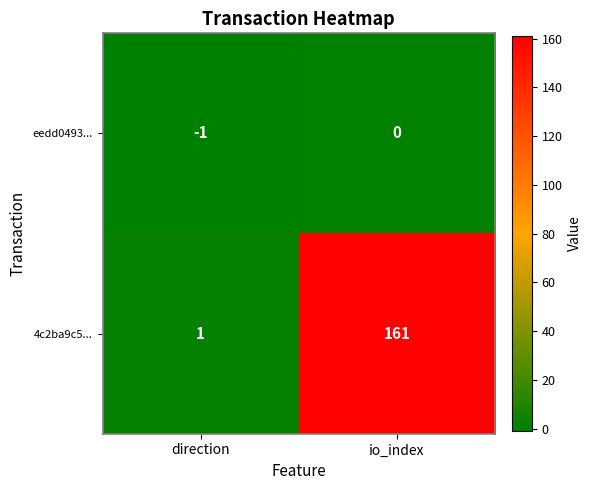

Is the value of eedd0493... at direction greater than the value of 4c2ba9c5... at io_index?

No